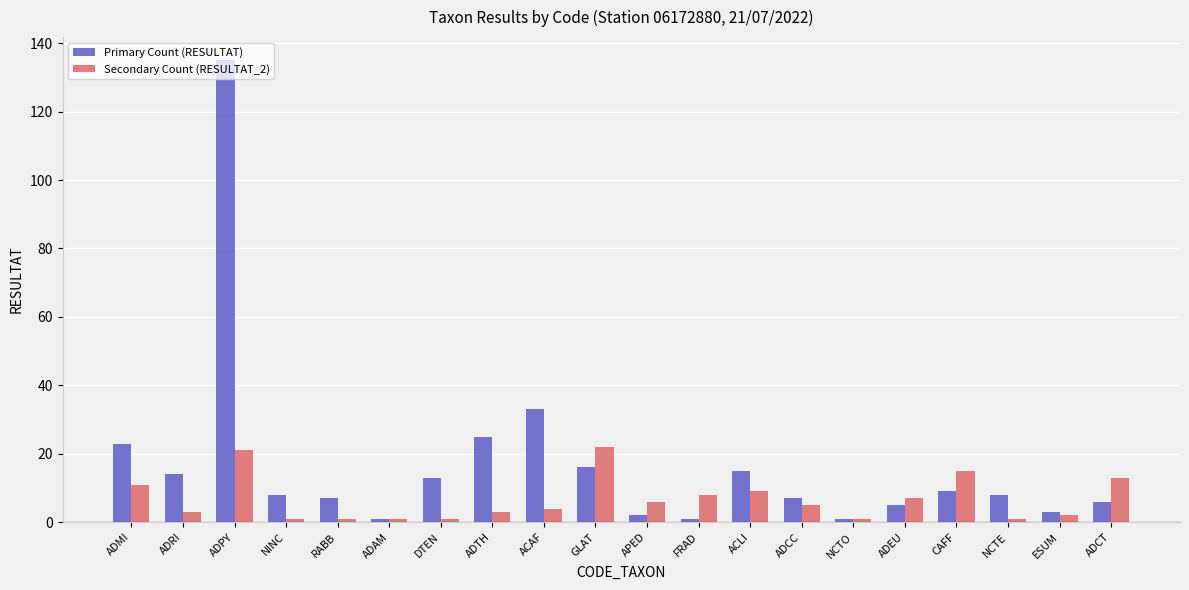

List the series in order of their overall mean, highest first.

Primary Count (RESULTAT), Secondary Count (RESULTAT_2)